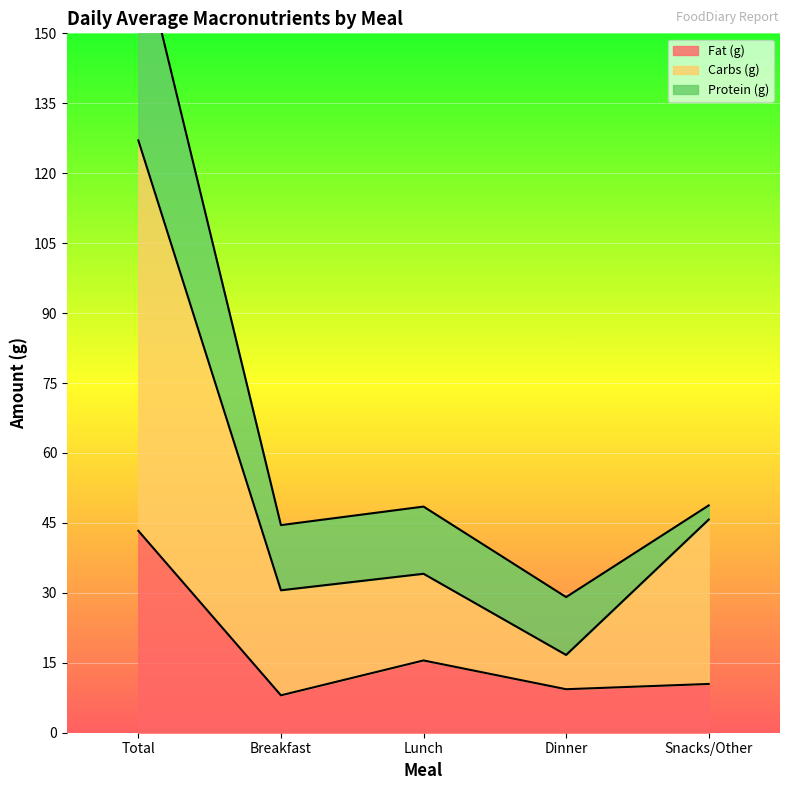

What is the label of the 4th point from the left?

Dinner